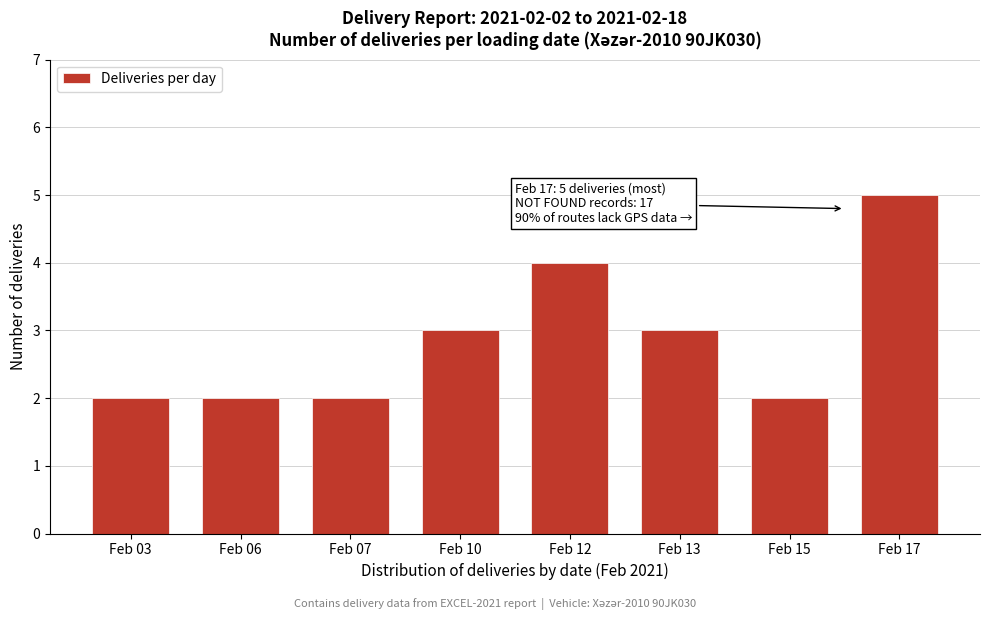

Reading left to right, extract all data points from this chart.

2	2	2	3	4	3	2	5